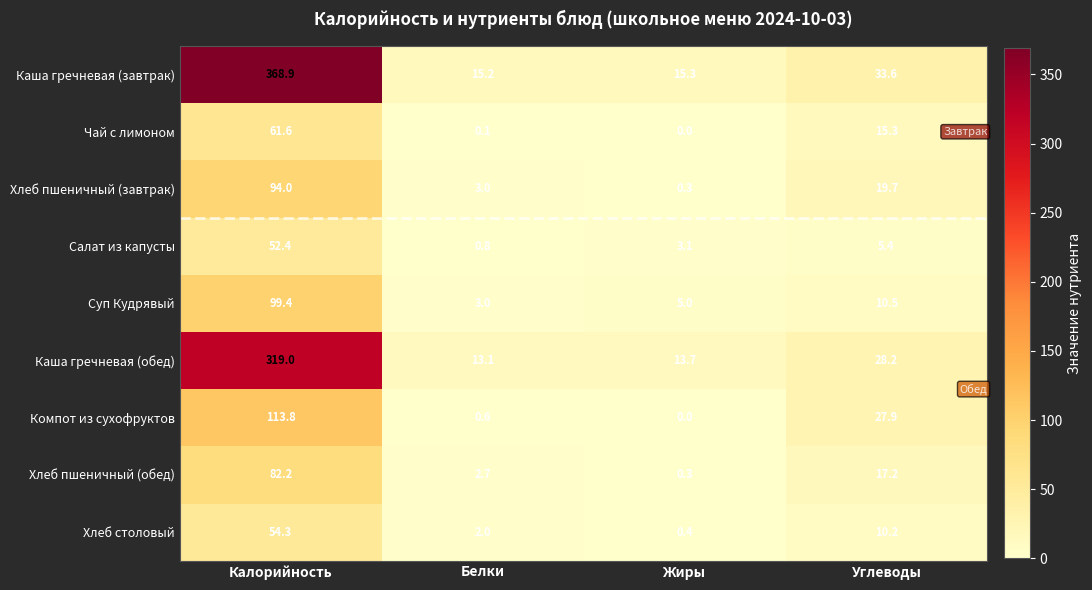

Which series has the largest range (max minus min)?

Каша гречневая (завтрак)